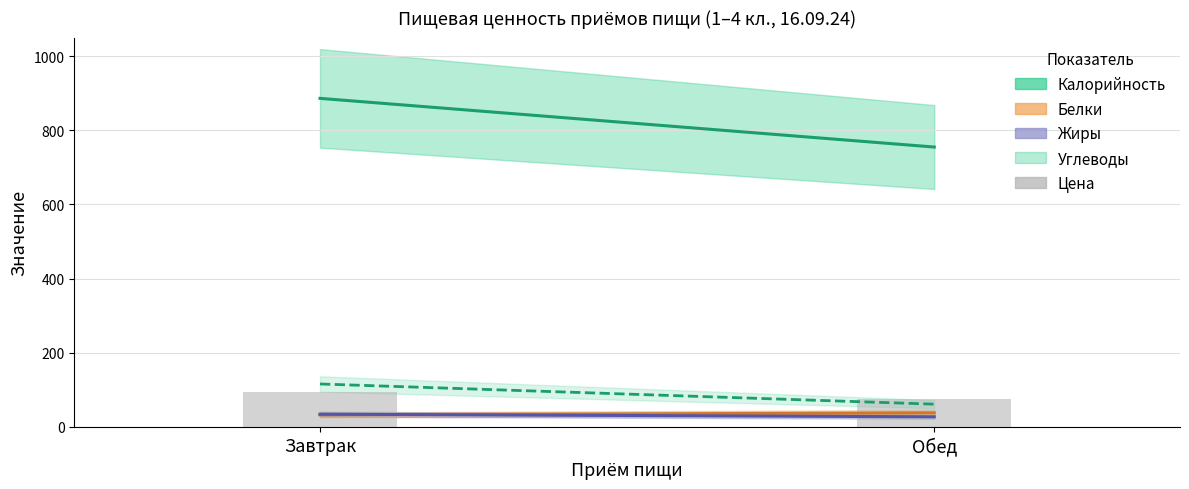

How many bars are there in total?

2